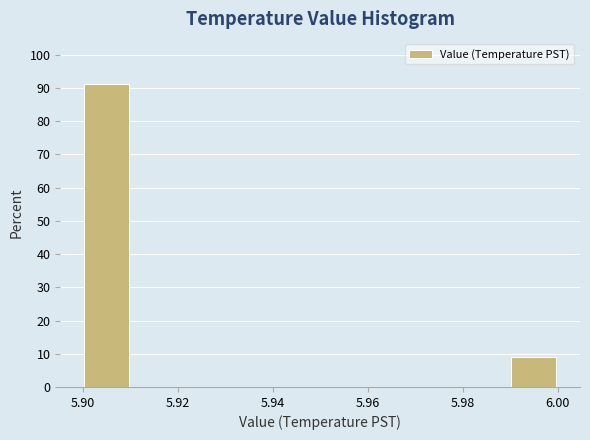

Reading left to right, transcribe this chart: for each bar, give the range it covers on the x-axis and its height. The values are not printed on the chart, so give them approximately, as read against the axis.

5.90 to 5.91: 91
5.91 to 5.92: 0
5.92 to 5.93: 0
5.93 to 5.94: 0
5.94 to 5.95: 0
5.95 to 5.96: 0
5.96 to 5.97: 0
5.97 to 5.98: 0
5.98 to 5.99: 0
5.99 to 6.00: 9